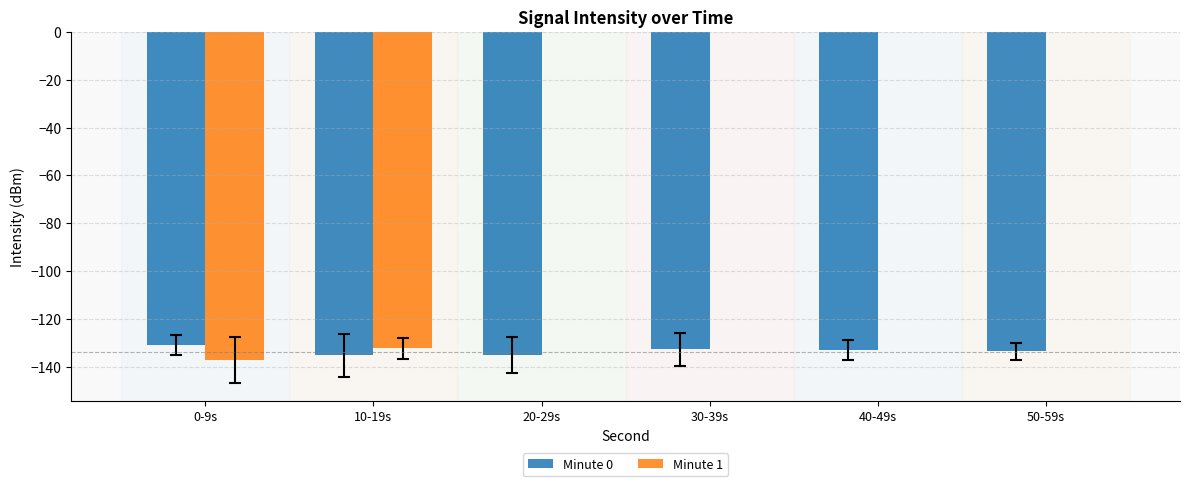

The Minute 1 series shows -49.2 at 0-9s. True or false?

False